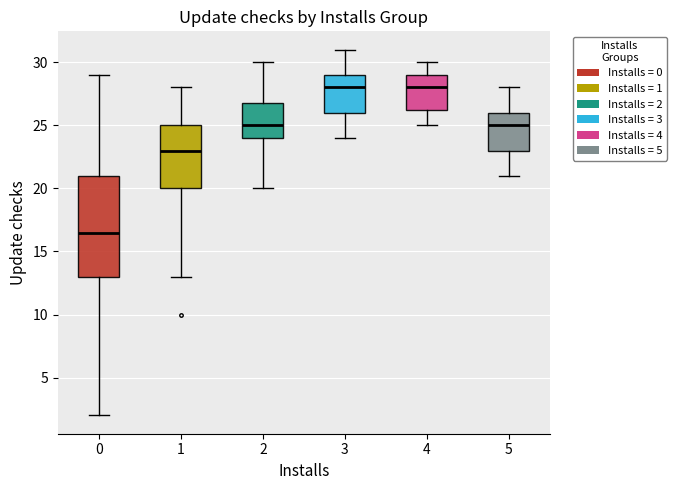

Comparing the boxes themselves (not the whiskers), which one is the tallest?

0